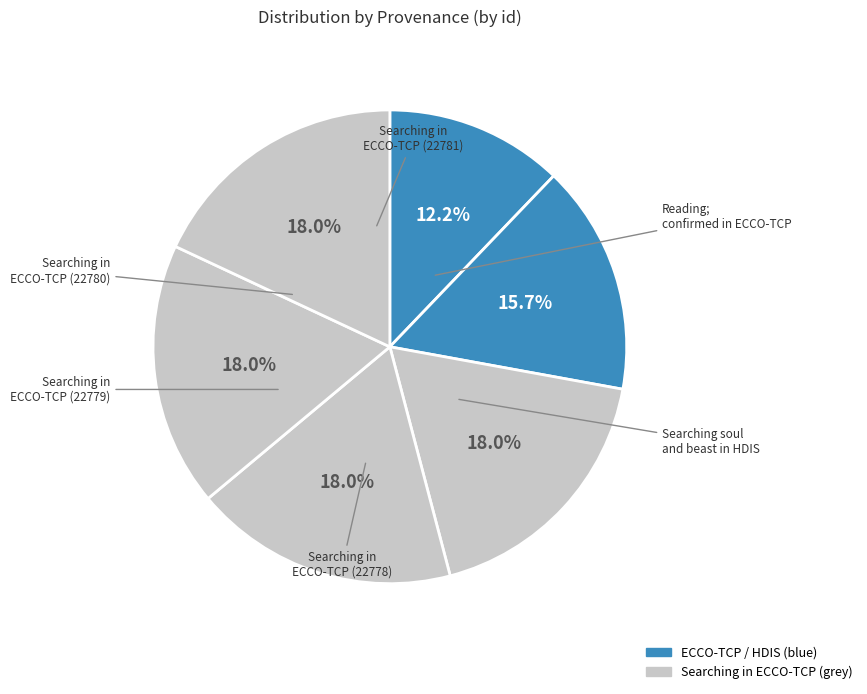

To the nearest percent, what is the difference between the largest and smallest slice percentages?

6%